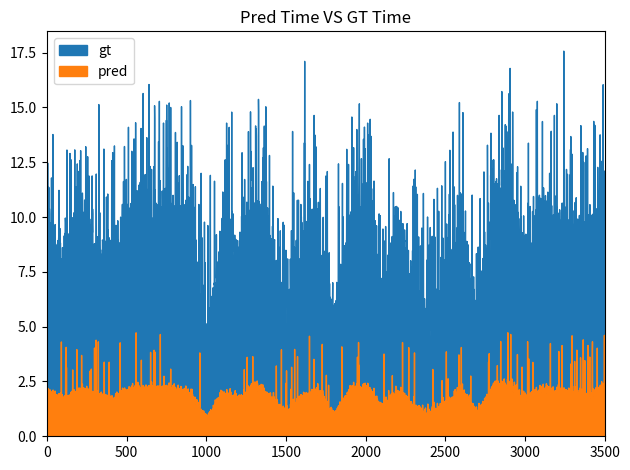

What is the difference between the highest and lowest values at 114?

4.4